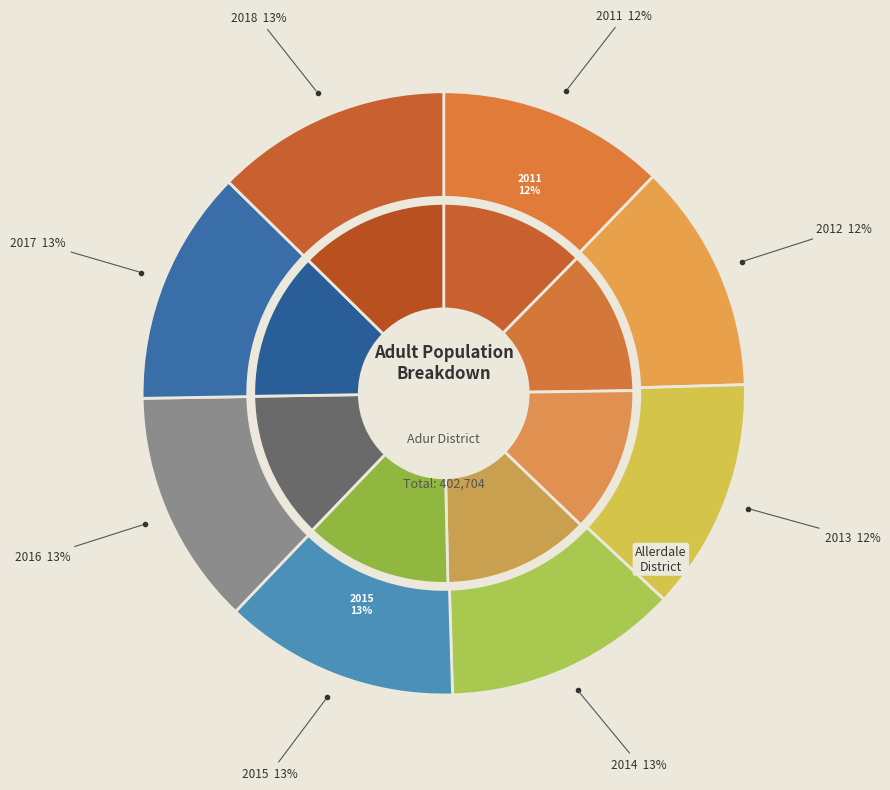

To the nearest percent, what portion does 2013 represent?

12%